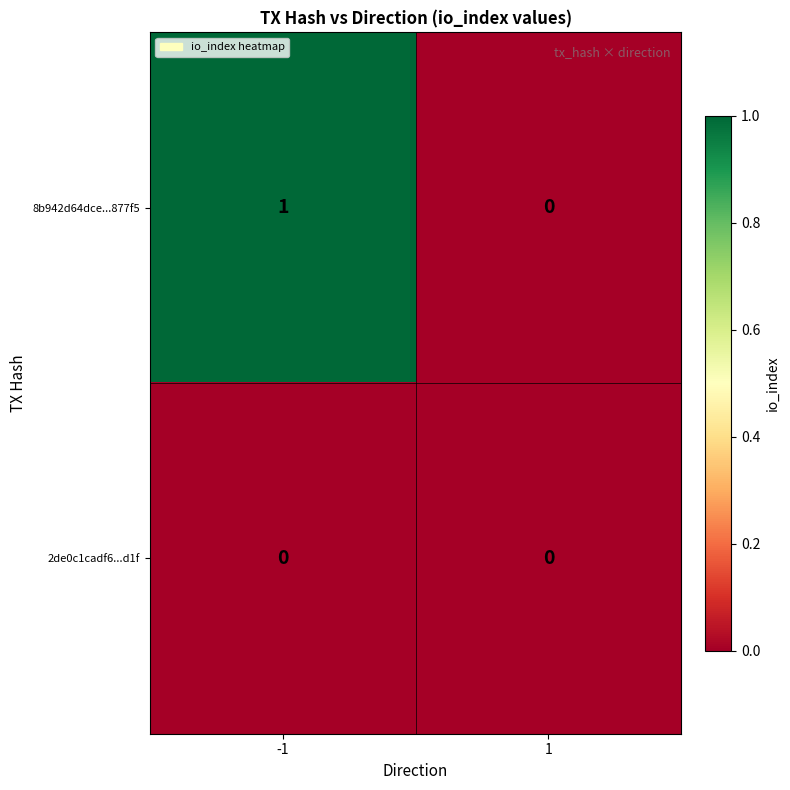

Rank the series by their maximum value, from lowest to highest.

2de0c1cadf6...d1f, 8b942d64dce...877f5